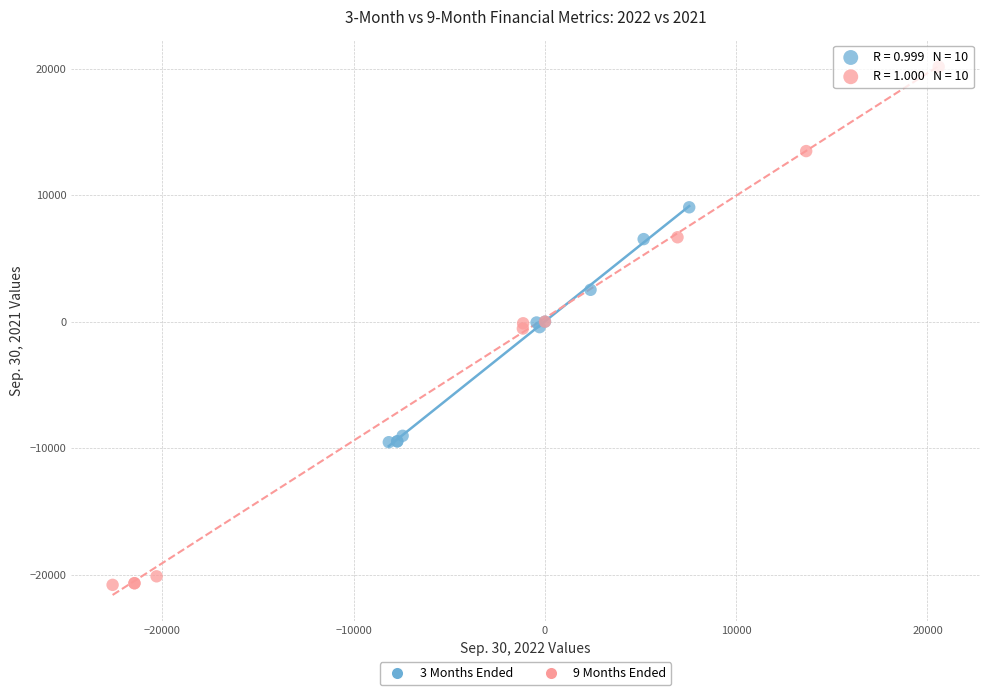

Which series contains the highest Y value?

9 Months Ended